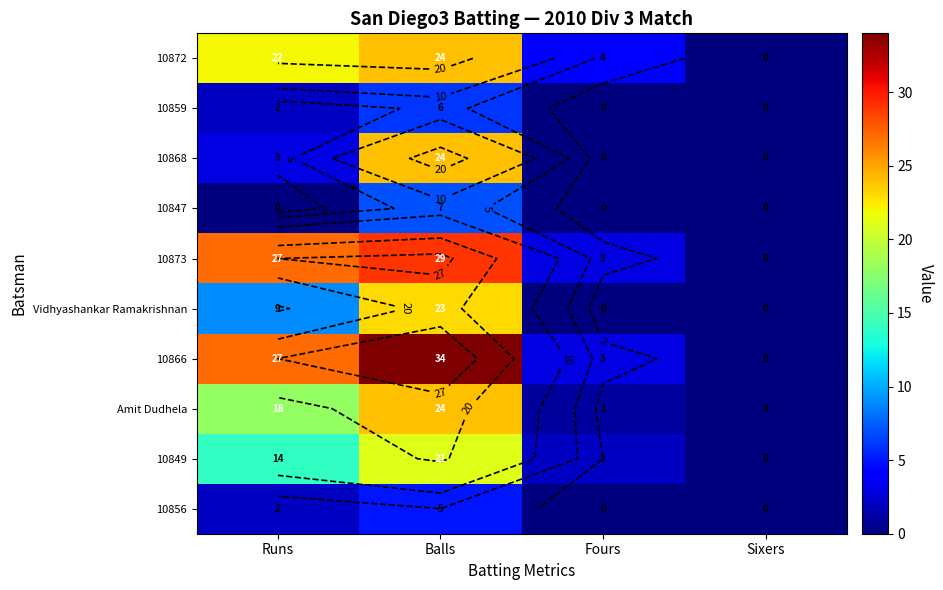

Read the 10868 value at Balls, to the nearest 10.

20